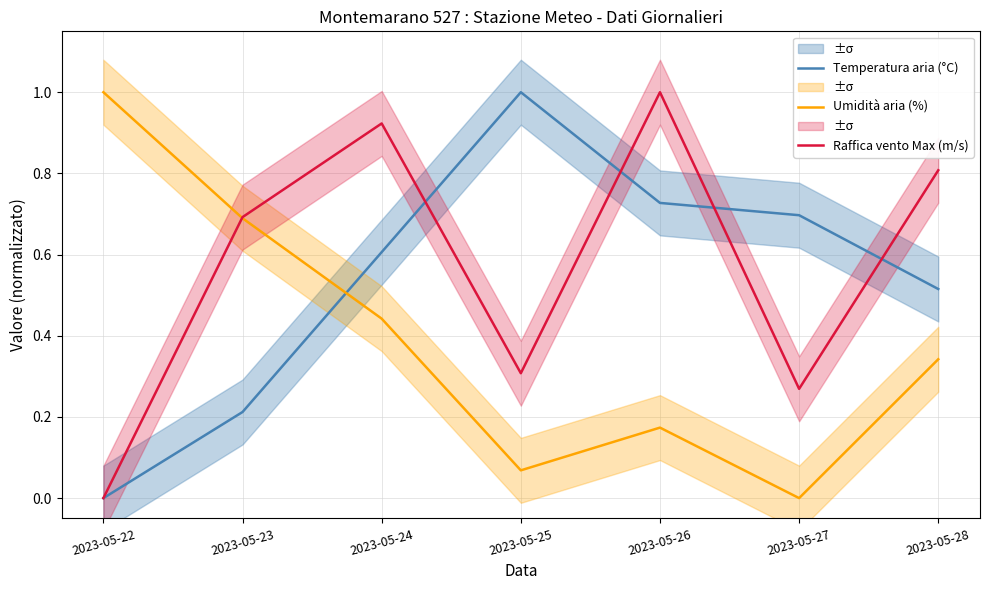

Which has a higher value, 2023-05-27 or 2023-05-23?

2023-05-27